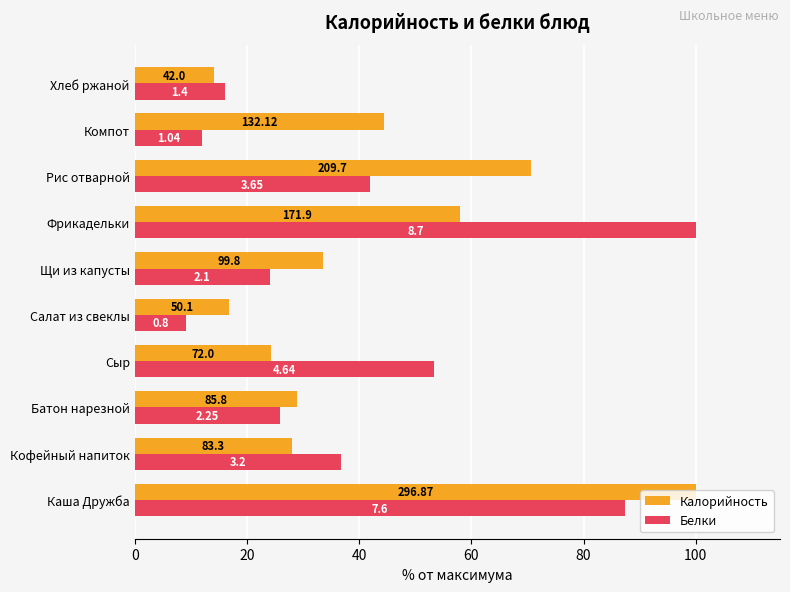

What is the difference between the maximum and minimum values in the Калорийность series?

85.9